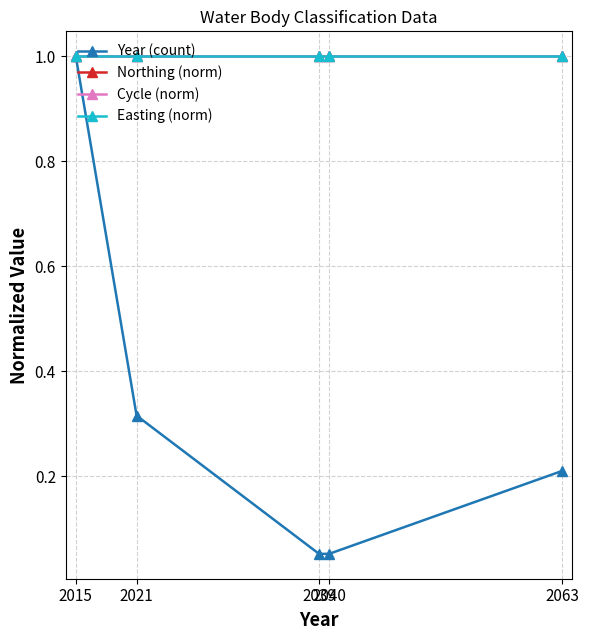

What is the value of the Year (count) point at the 3rd from the left?

0.1